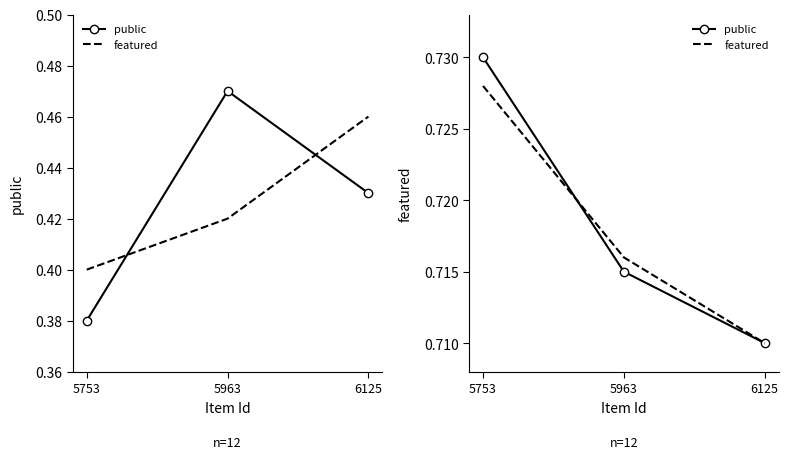

The featured series shows 0.7 at 6125. True or false?

True